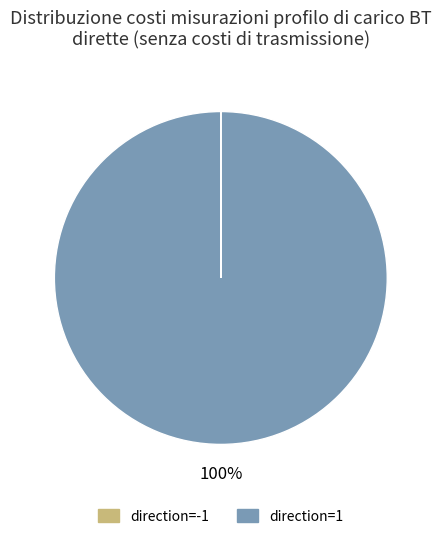

Which slice is the largest?

direction=1